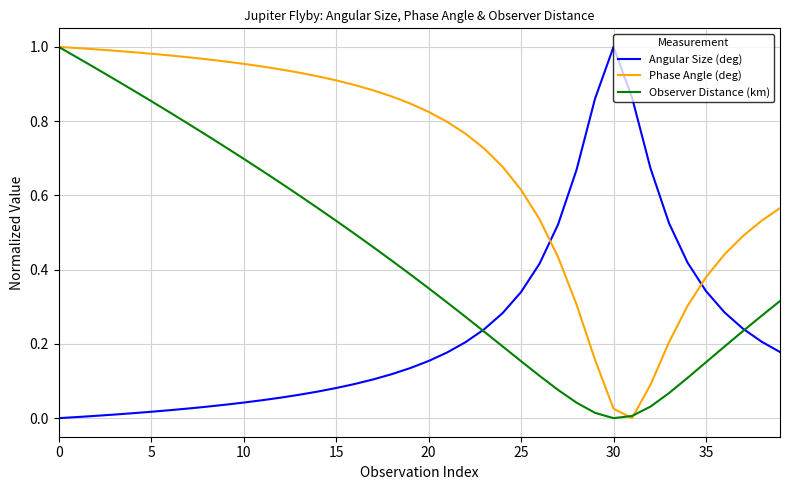

What is the sum of all Angular Size (deg) values?

9.6